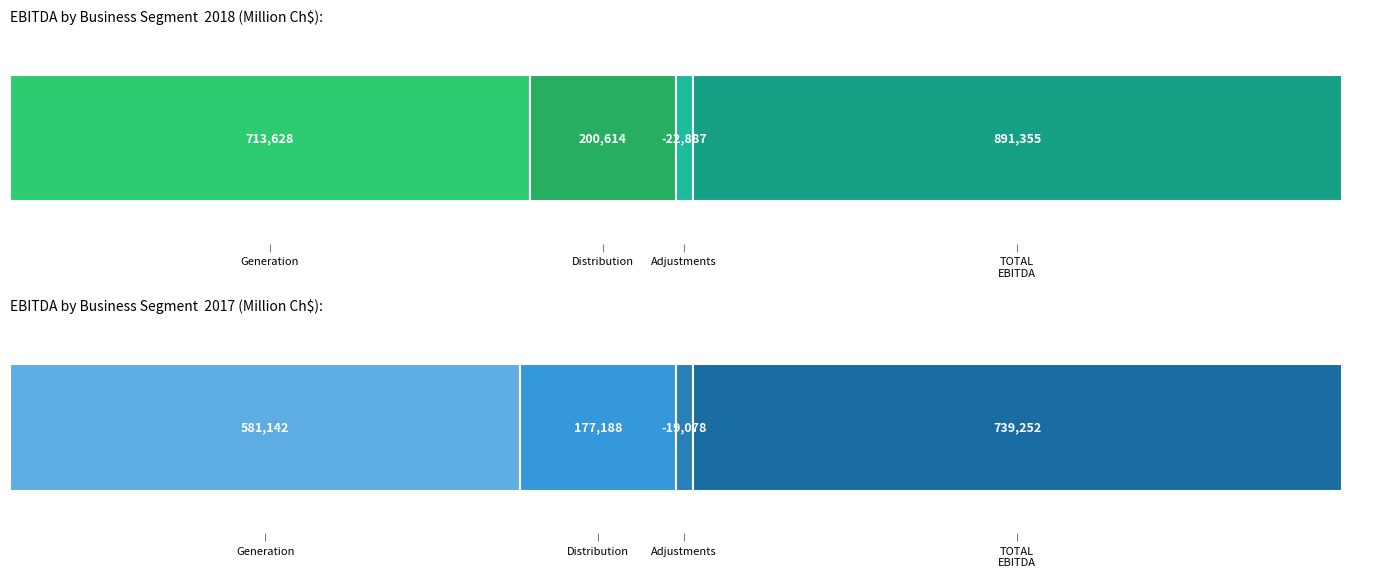

What is the minimum value for 2017?

-19078.5